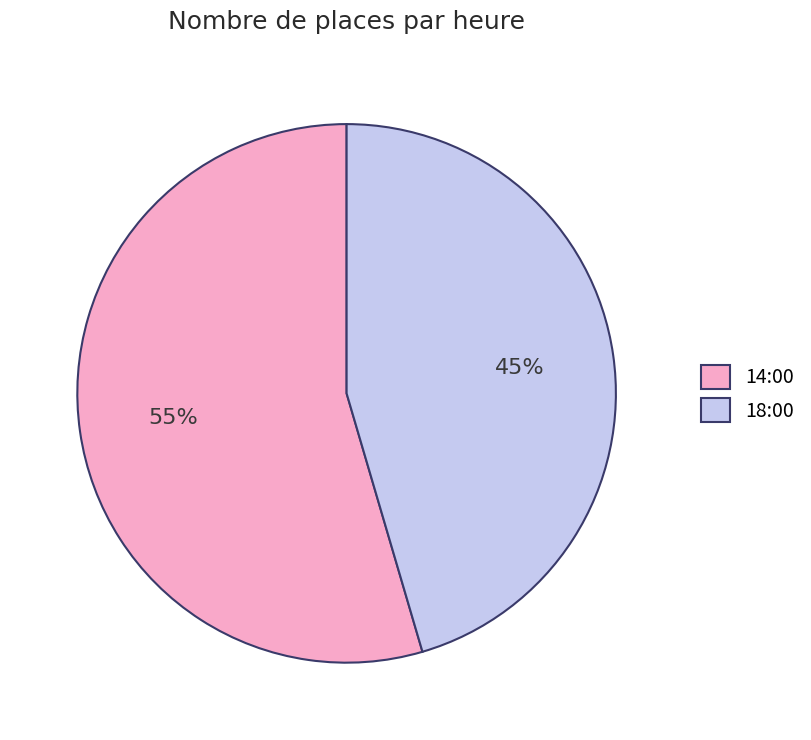

To the nearest percent, what is the average slice percentage?

50%